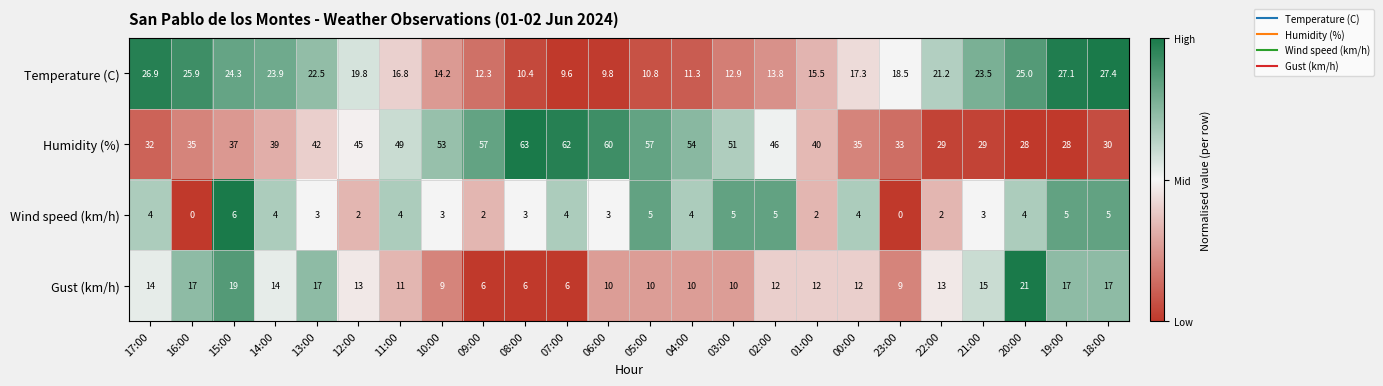

Rank the series at 18:00 from highest to lowest value.

Humidity (%), Temperature (C), Gust (km/h), Wind speed (km/h)